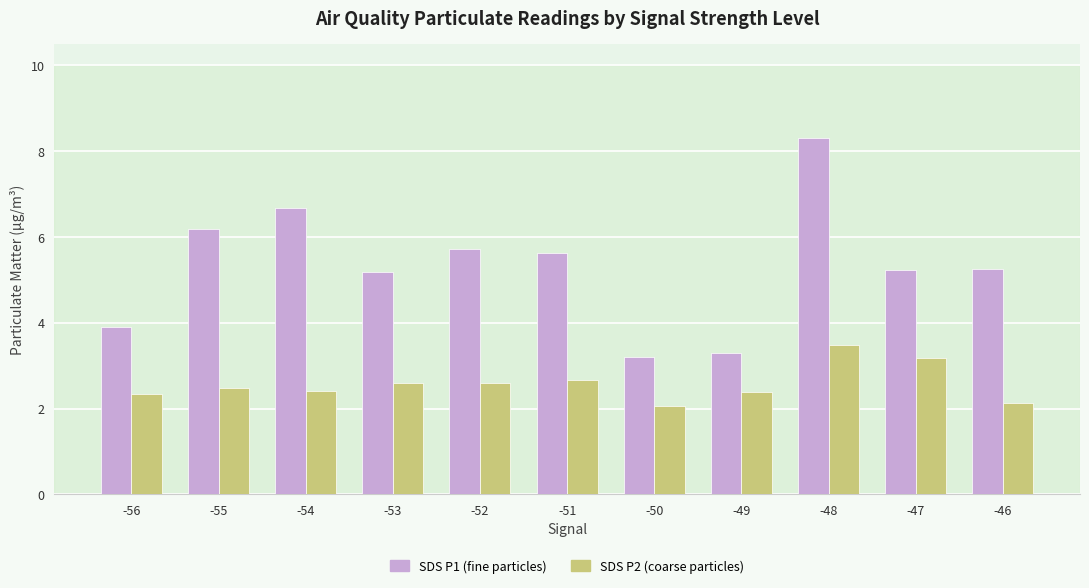

What is the spread (max minus min) of values at -51?

3.0